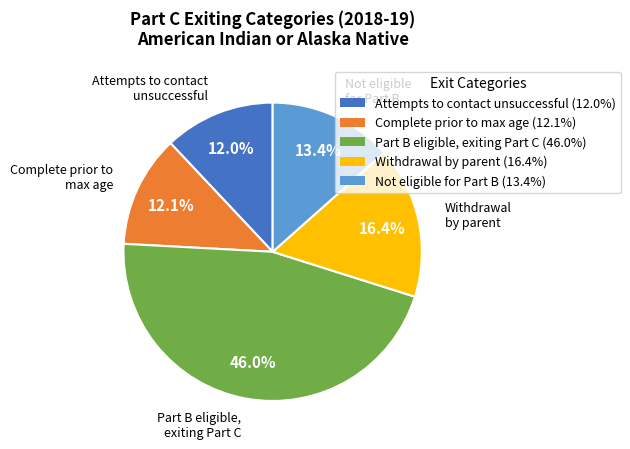

Does any single category account for the majority?

No